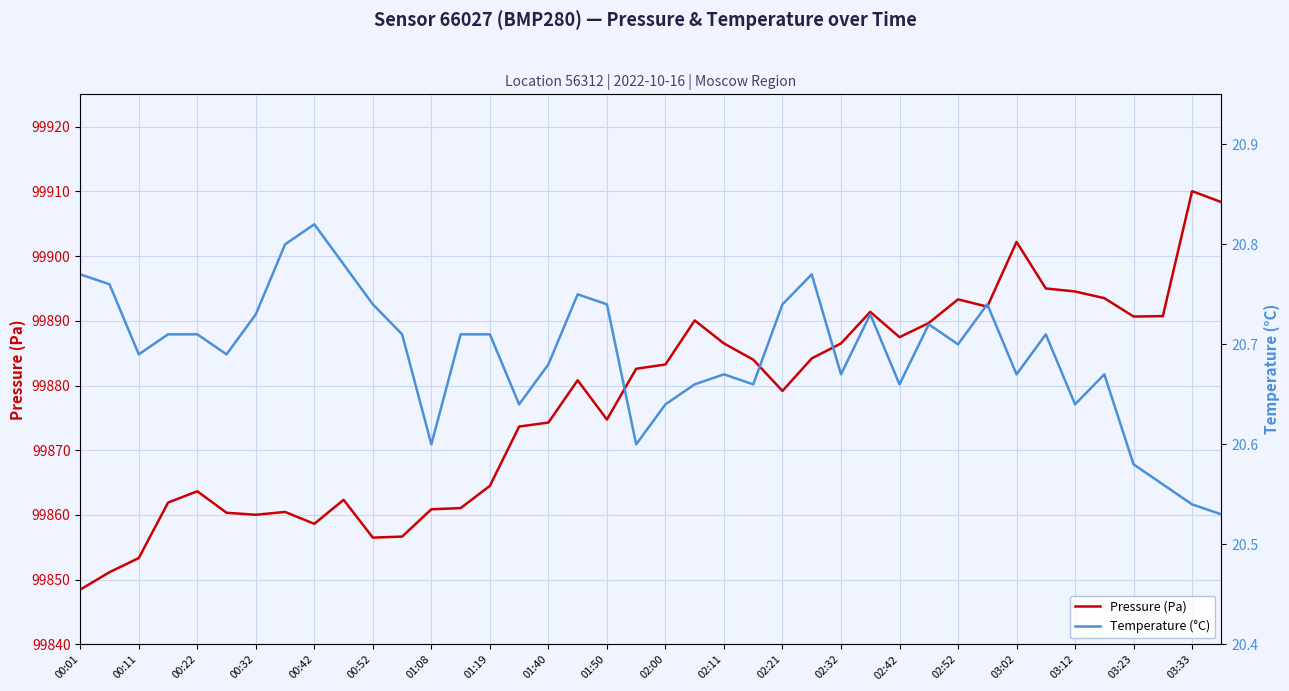

Is it true that Pressure (Pa) equals 176857.8 at 00:22?

False